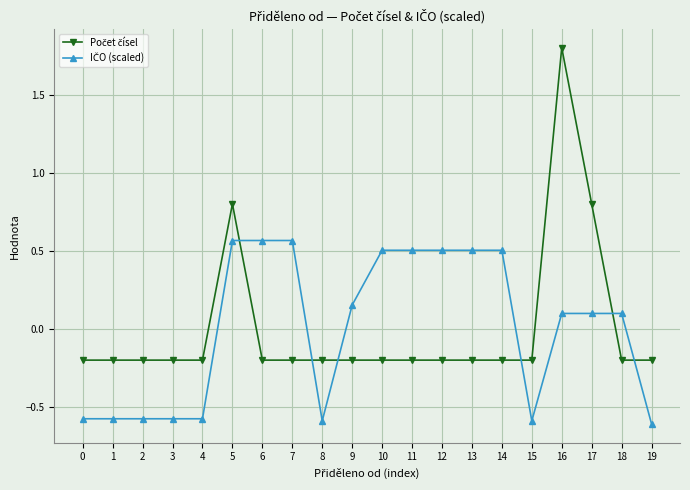

Count the number of data series in this chart.

2